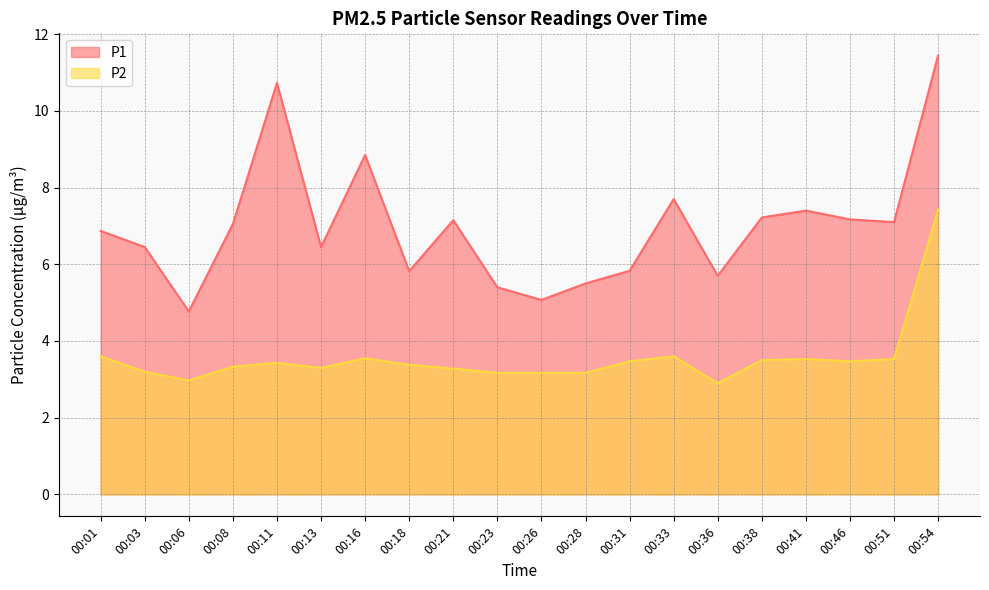

What is the difference between the maximum and second lowest values in the P2 series?

4.5